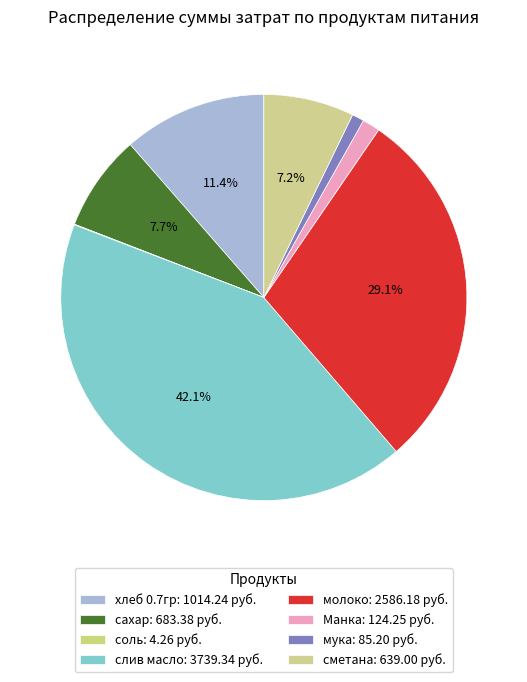

Which category has the smallest portion of the pie?

соль